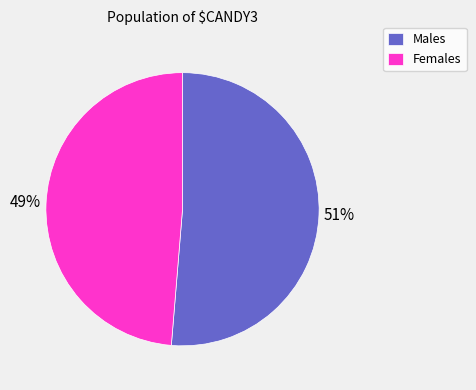

Is there any slice that represents more than half of the pie?

Yes